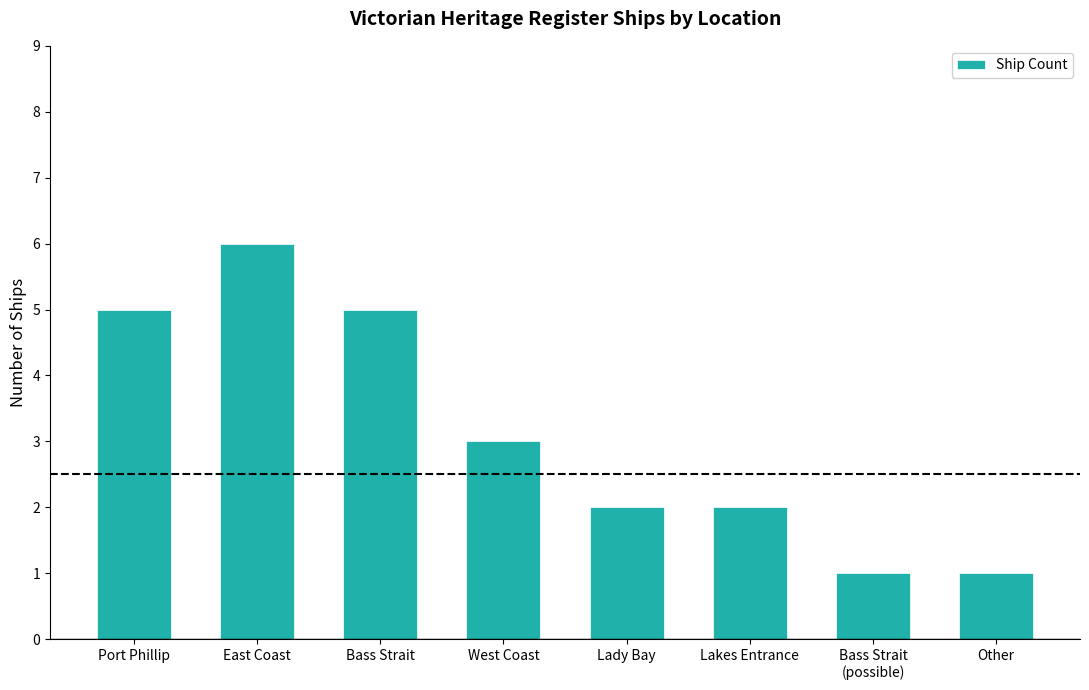

Reading right to left, extract all data points from this chart.

Other=1	Bass Strait
(possible)=1	Lakes Entrance=2	Lady Bay=2	West Coast=3	Bass Strait=5	East Coast=6	Port Phillip=5